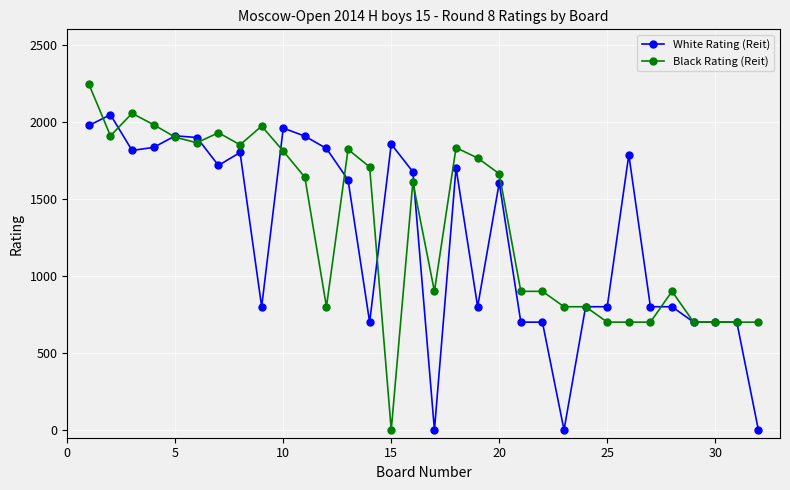

What is the average value of the Black Rating (Reit) series?

1327